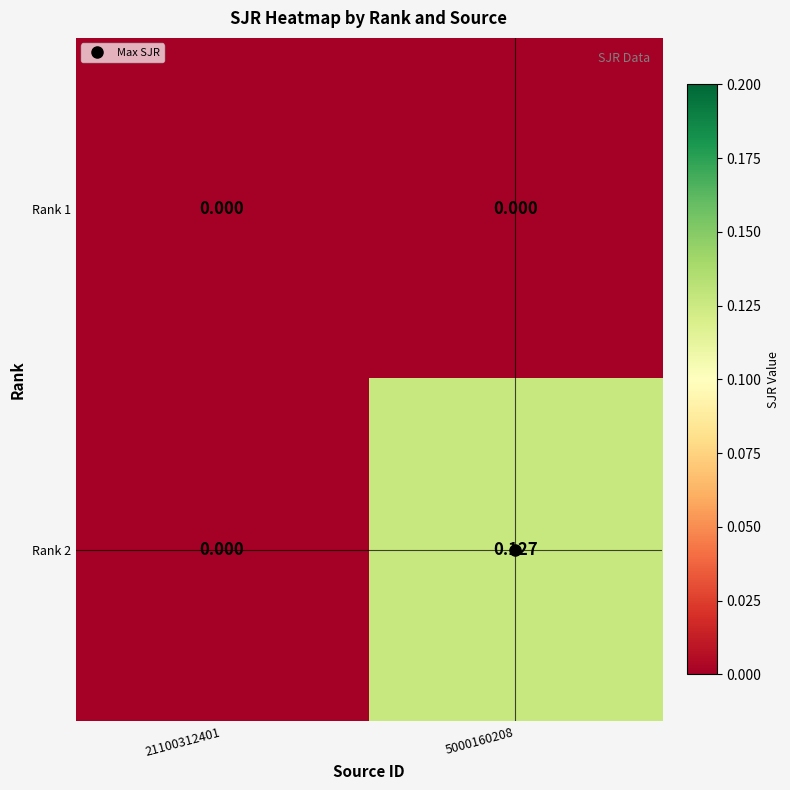

Rank the series by their average value, from lowest to highest.

Rank 1, Rank 2